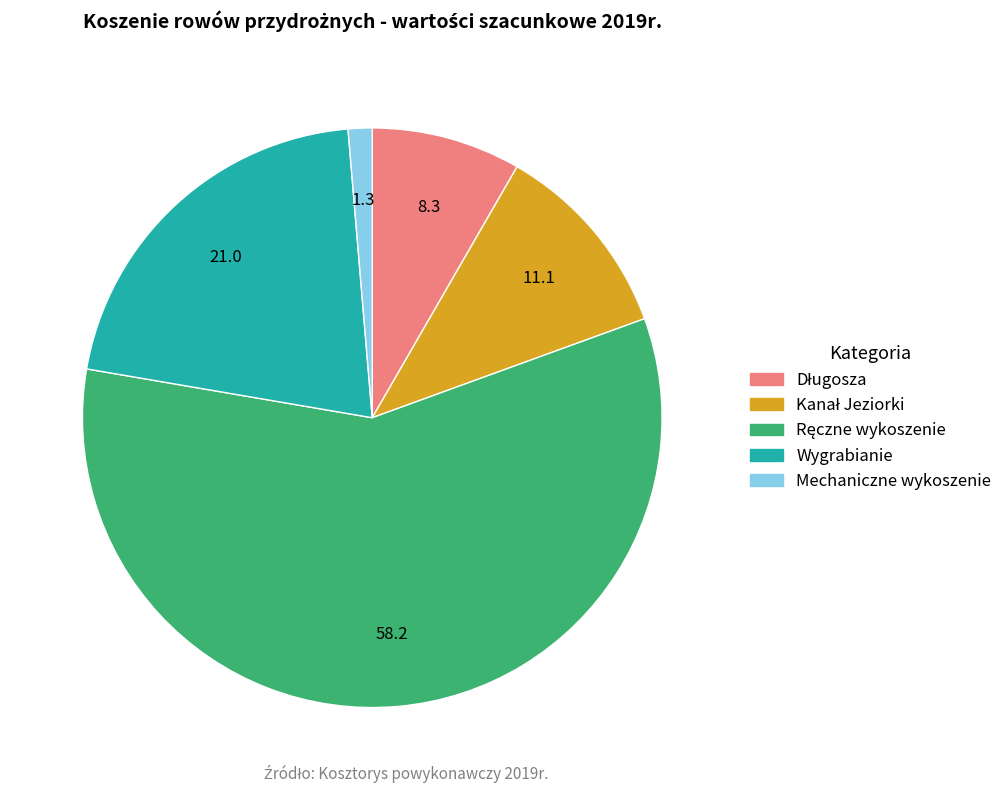

Which slice is the smallest?

Mechaniczne wykoszenie